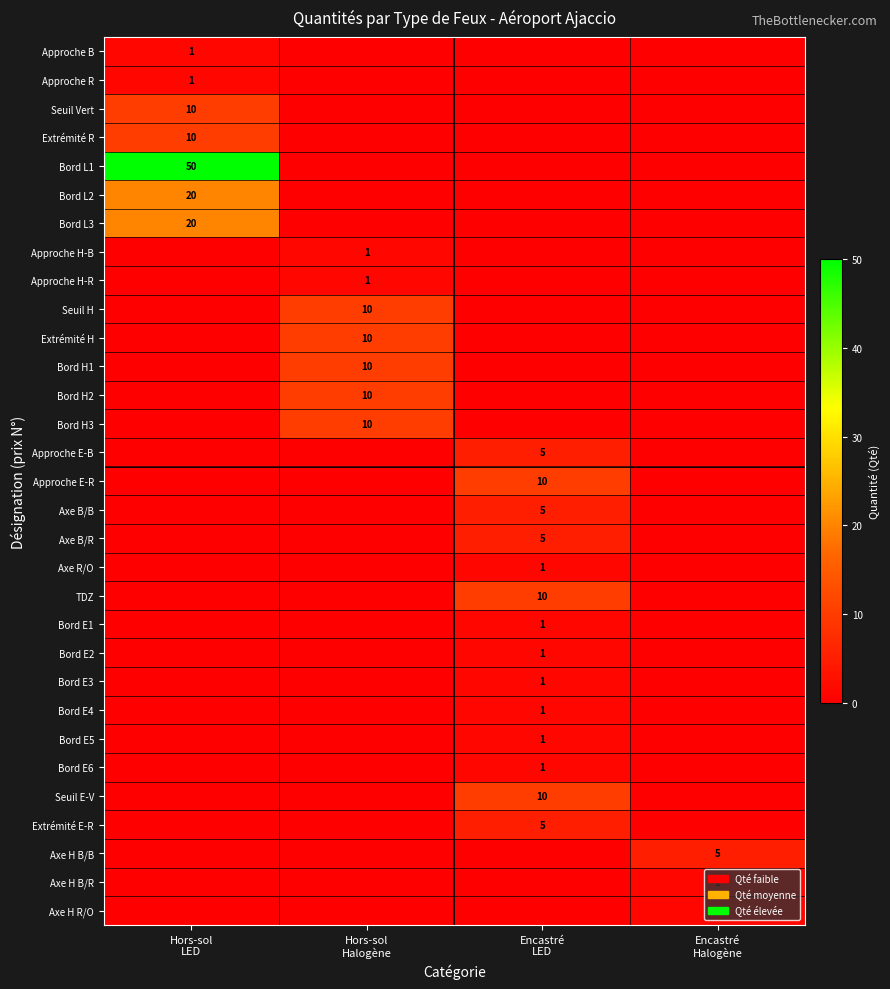

Is the value of Axe H B/R at Hors-sol LED greater than the value of Bord E6 at Encastré Halogène?

No